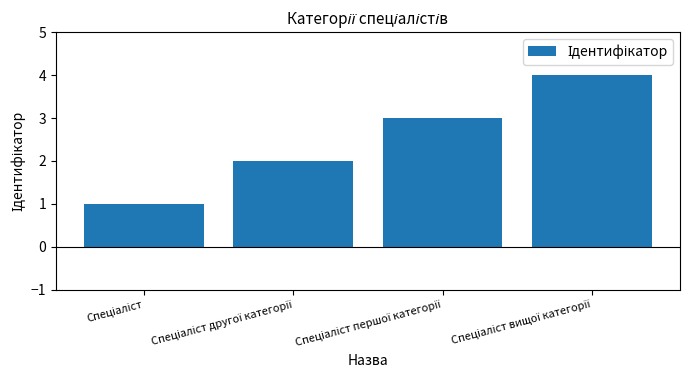

What is the greatest value displayed?

4